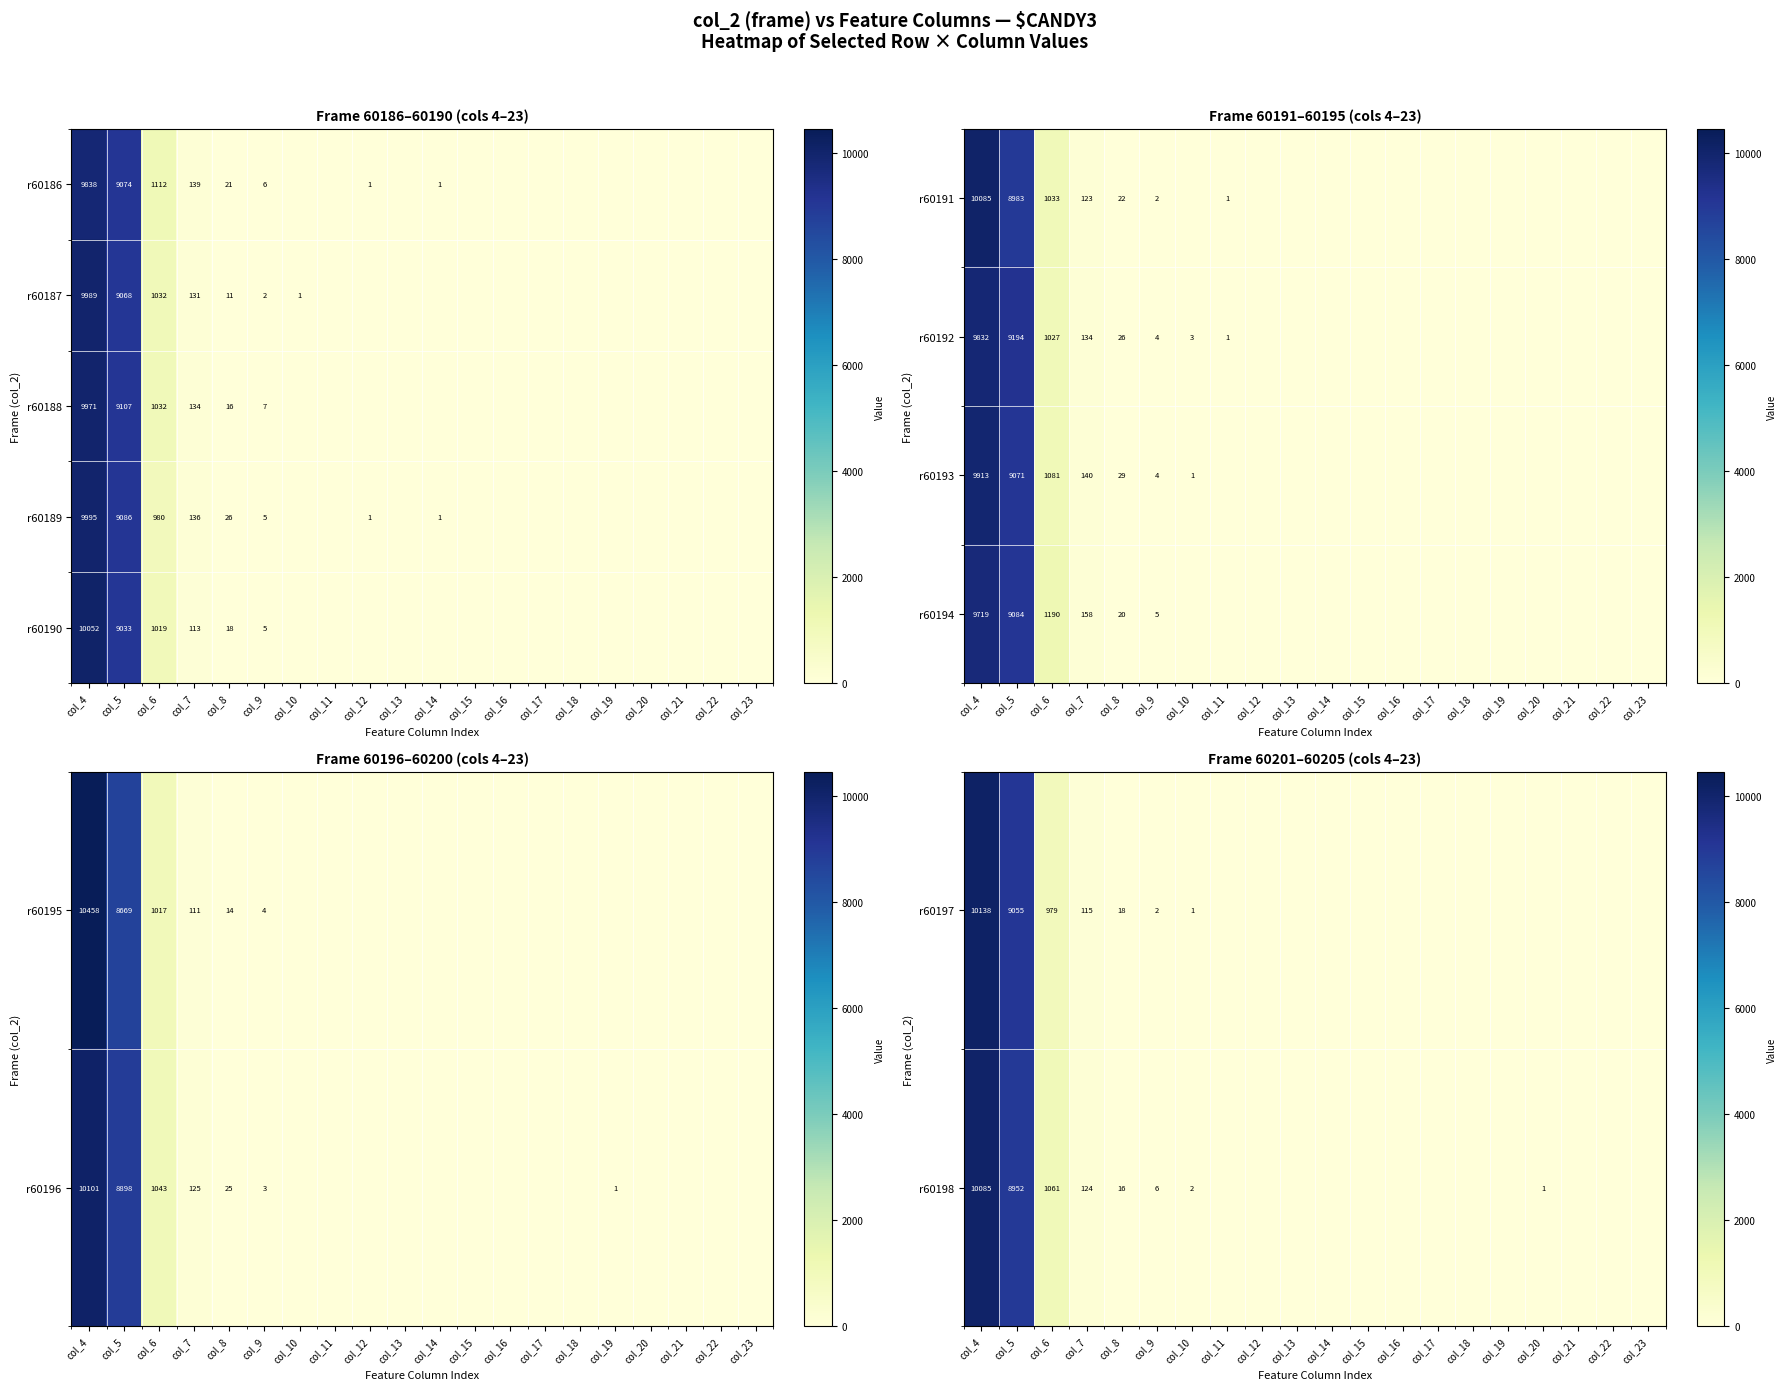

True or false: r60189 has a value of 136 at col_7.

True